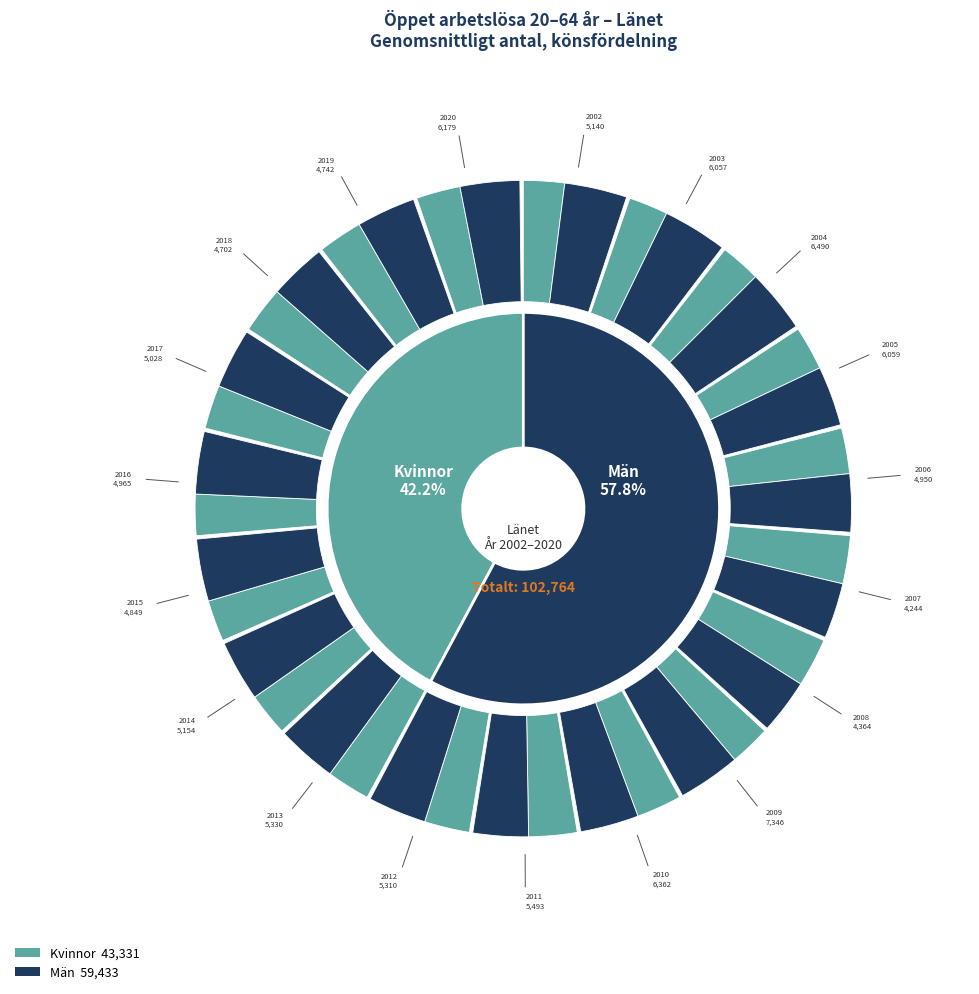

Between 2012 and 2014, which series saw the biggest shift?

Kvinnor